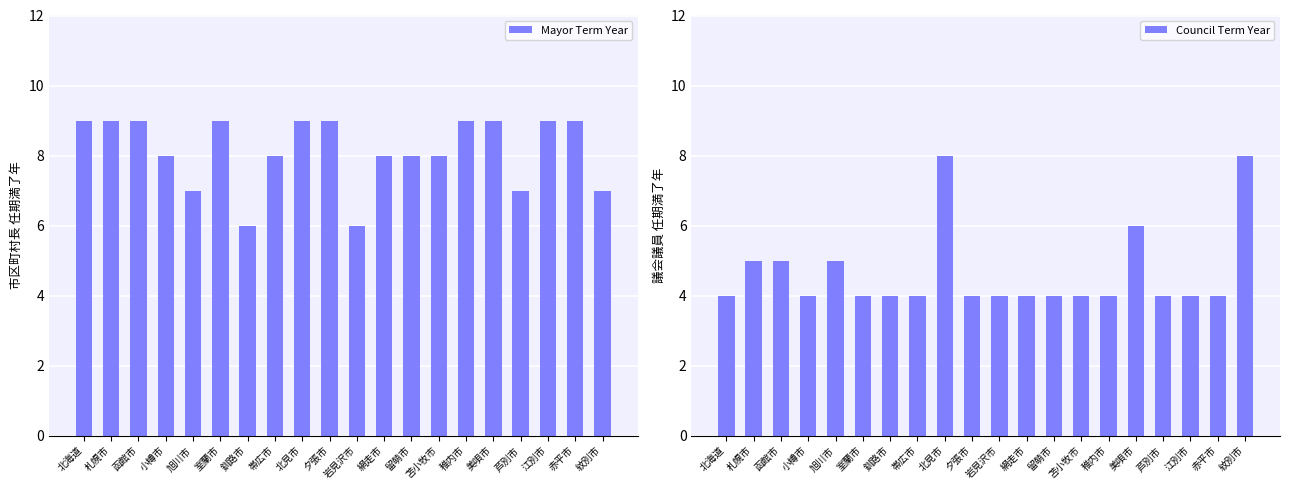

How many values in the Mayor Term Year series are below 9?

10